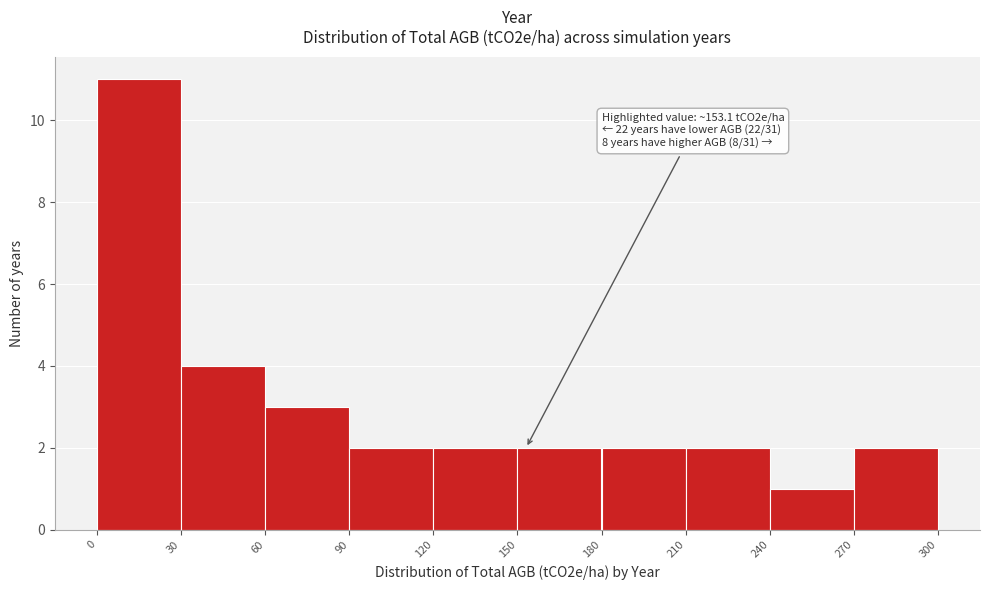

Which range on the x-axis has the tallest bar?

0 to 30